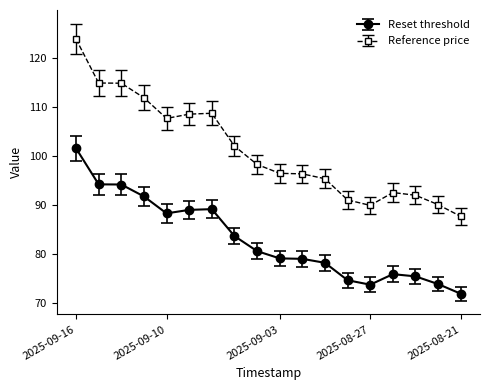

Which series has the widest spread of values?

Reference price